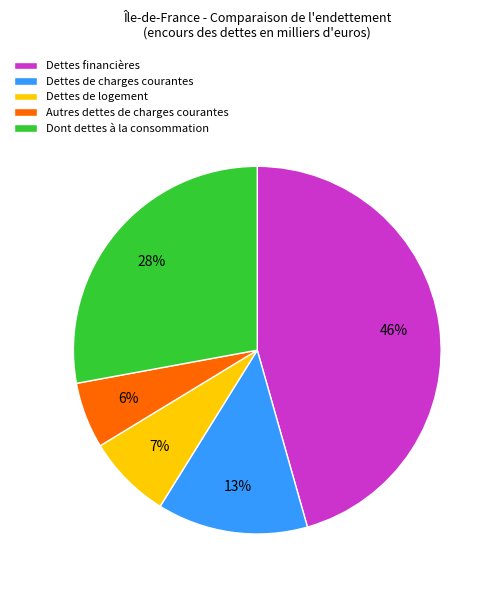

Which slice is the smallest?

Autres dettes de charges courantes